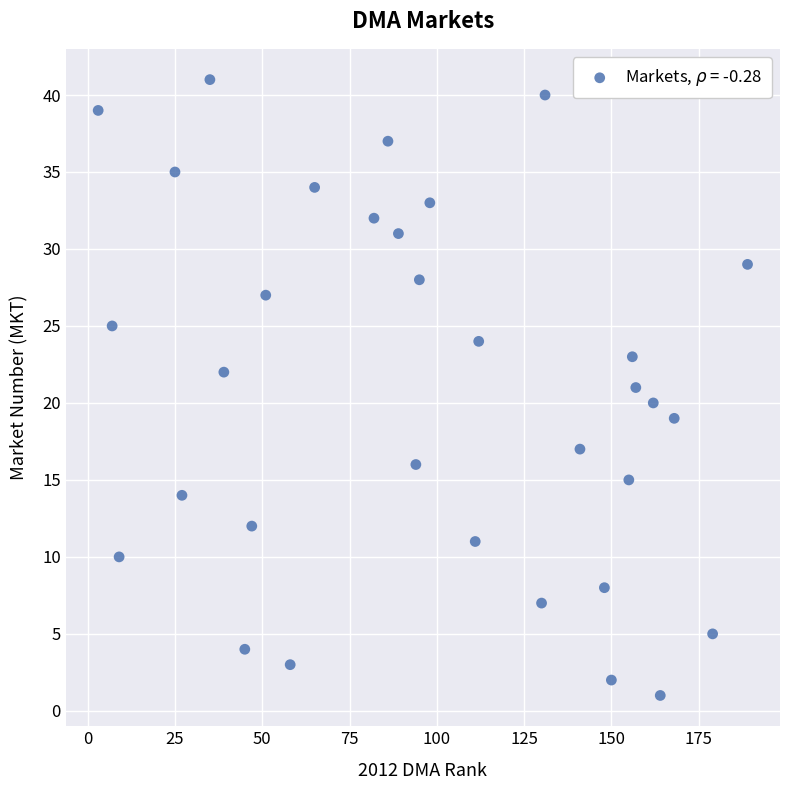

What is the range of X values (max minus min)?

186